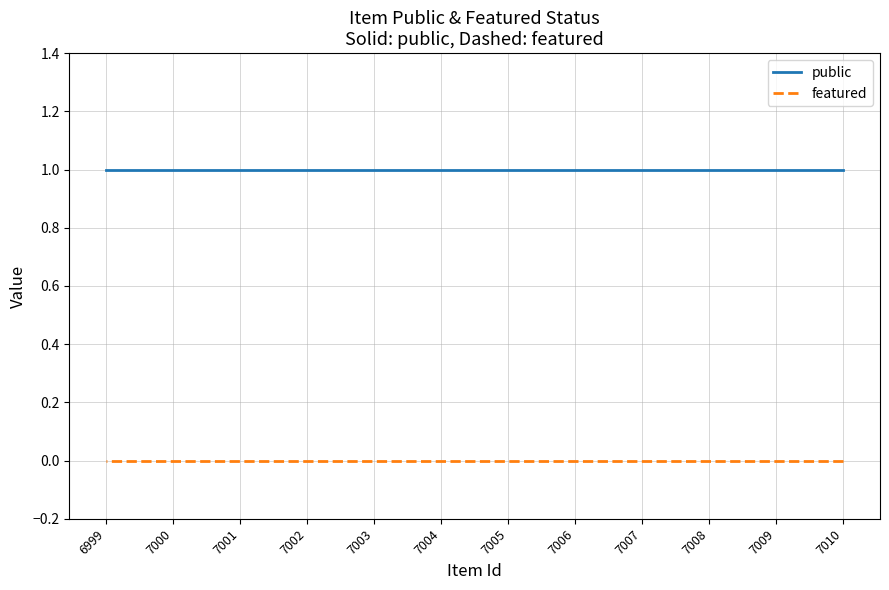

Reading right to left, what are all the values shown in this chart?

public: 6999=1	7000=1	7001=1	7002=1	7003=1	7004=1	7005=1	7006=1	7007=1	7008=1	7009=1	7010=1
featured: 6999=0	7000=0	7001=0	7002=0	7003=0	7004=0	7005=0	7006=0	7007=0	7008=0	7009=0	7010=0